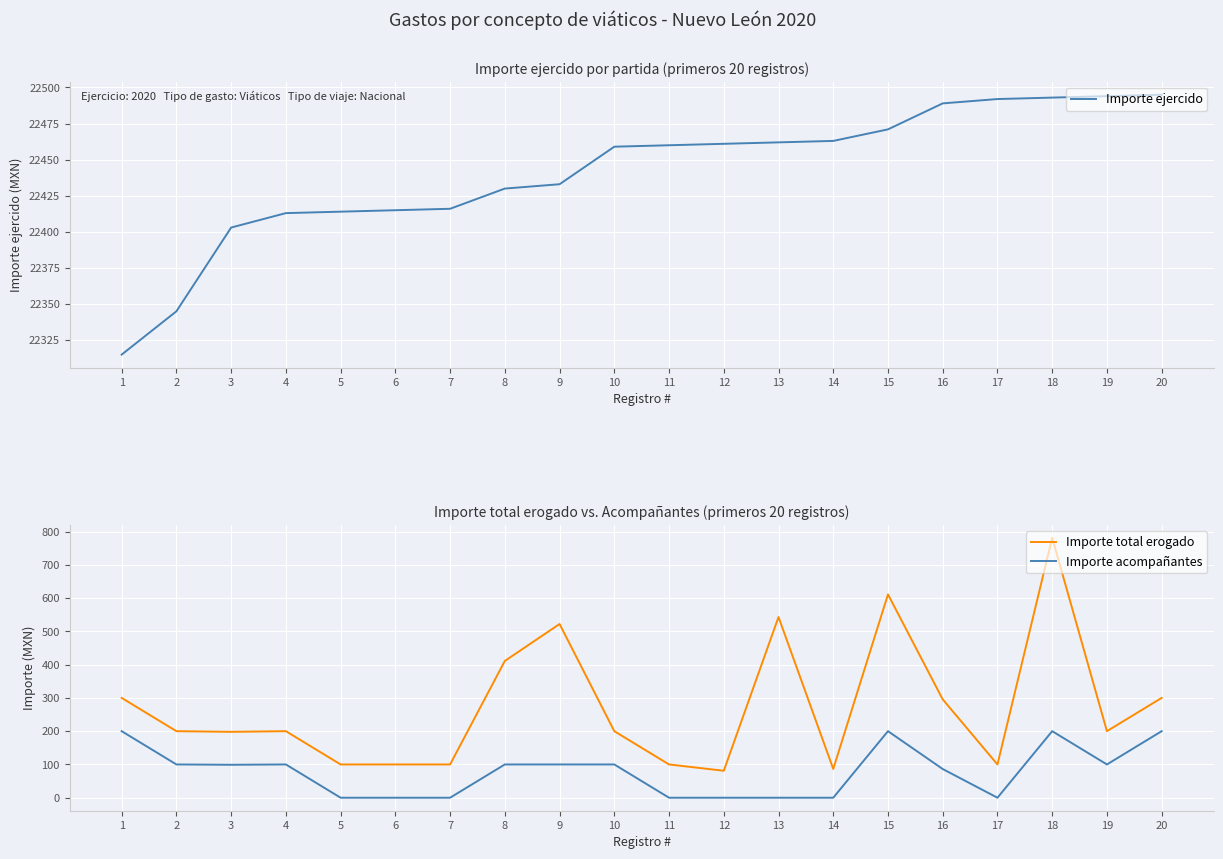

Which label corresponds to the smallest value in the chart?

5